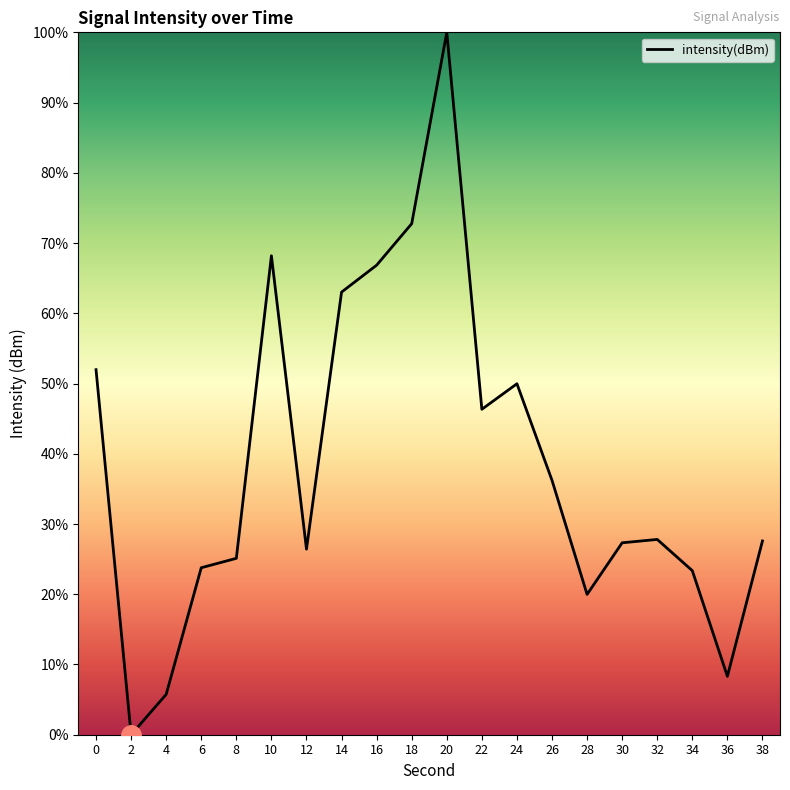

Which category has the highest value across all series?

20